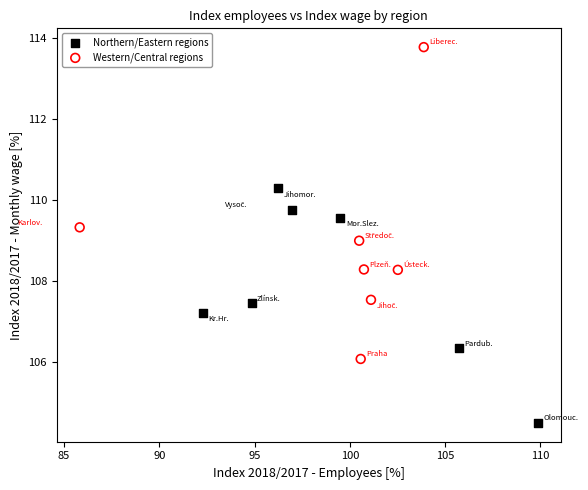

Which series contains the lowest Y value?

Northern/Eastern regions